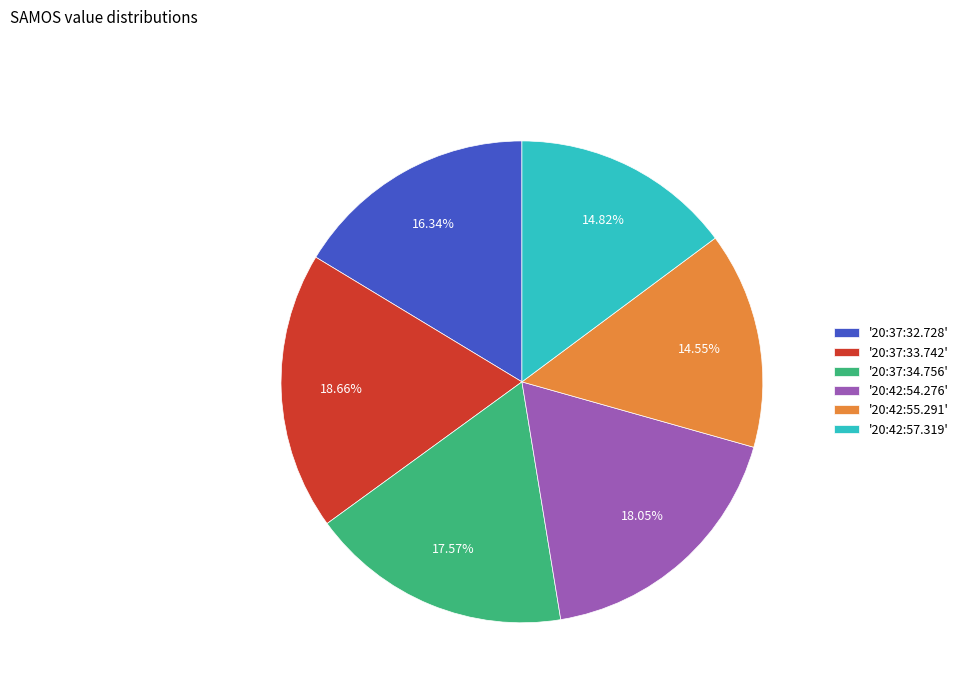

What is the largest slice in the pie chart?

'20:37:33.742'